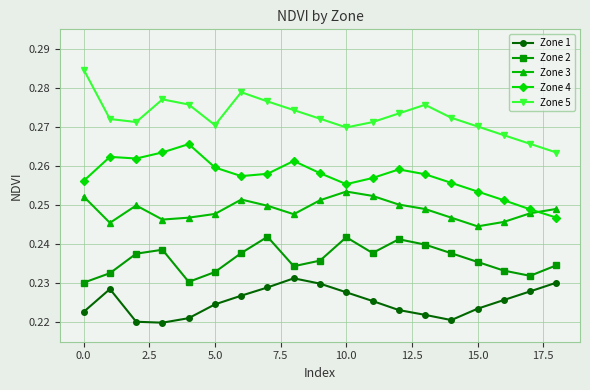

How many interior local valleys does the Zone 2 series have?

4